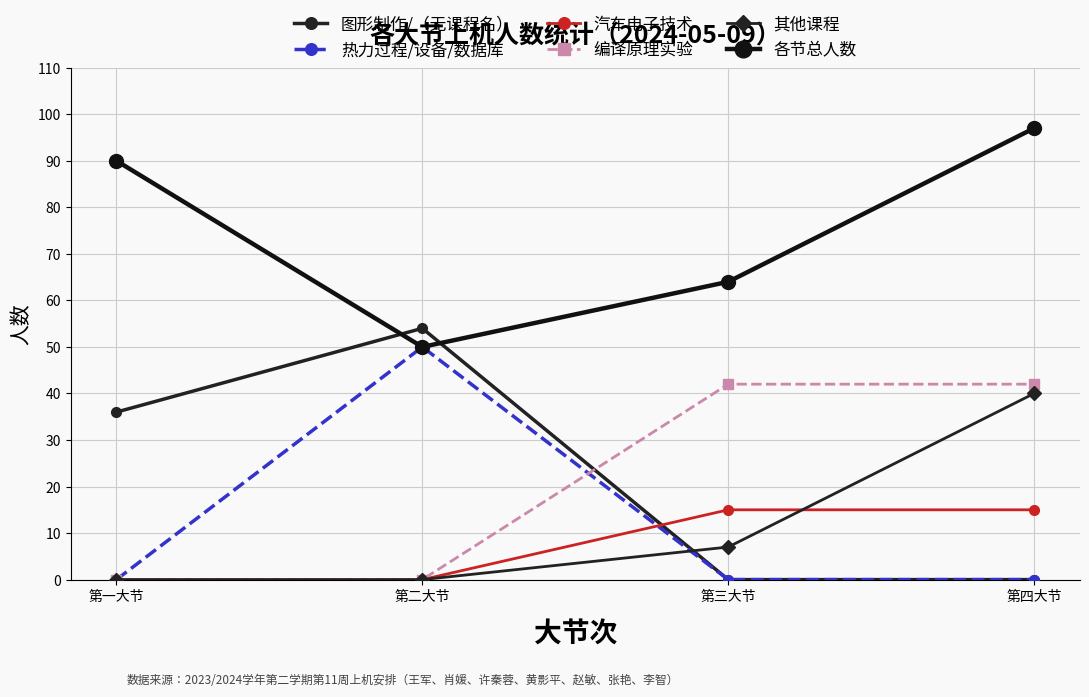

Between which two adjacent categories do 汽车电子技术 and 热力过程/设备/数据库 first intersect?

第二大节 and 第三大节